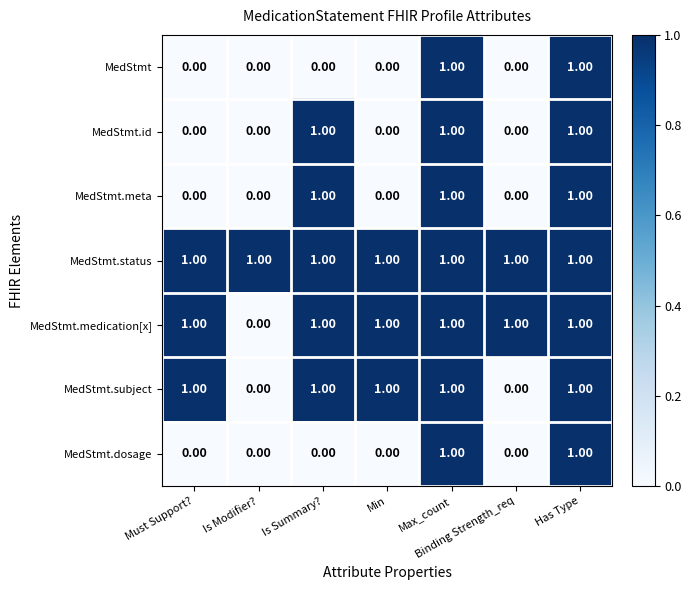

At how many categories does at least one series exceed 0?

7